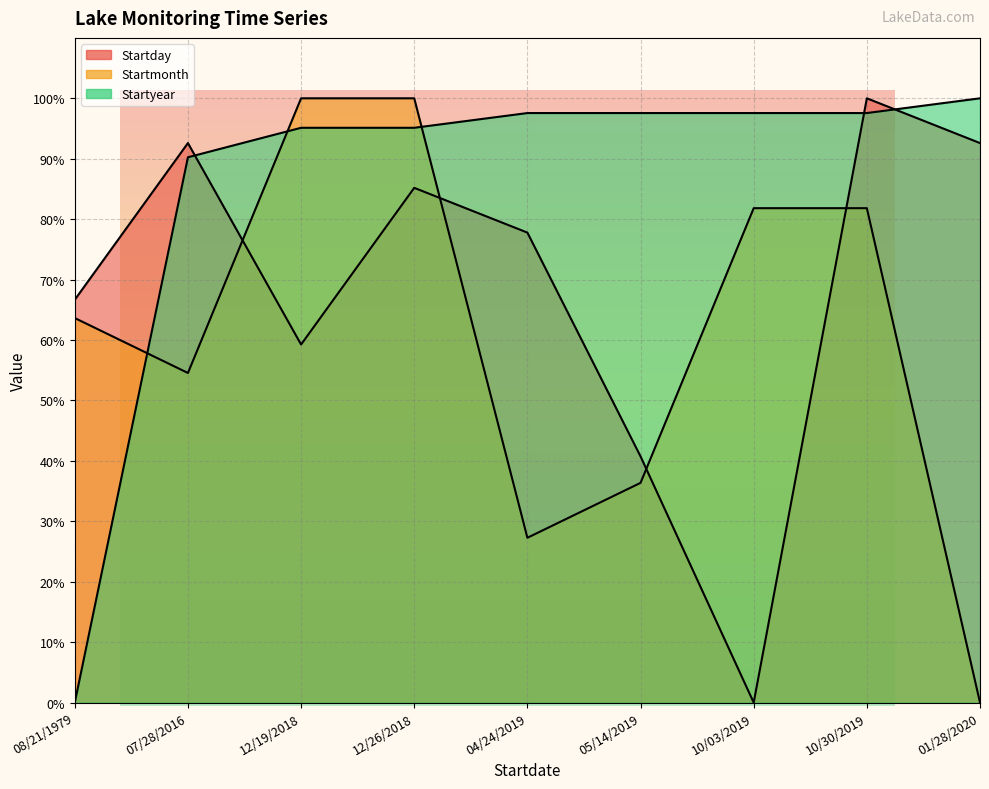

What is the highest value of the Startmonth series?

100.0